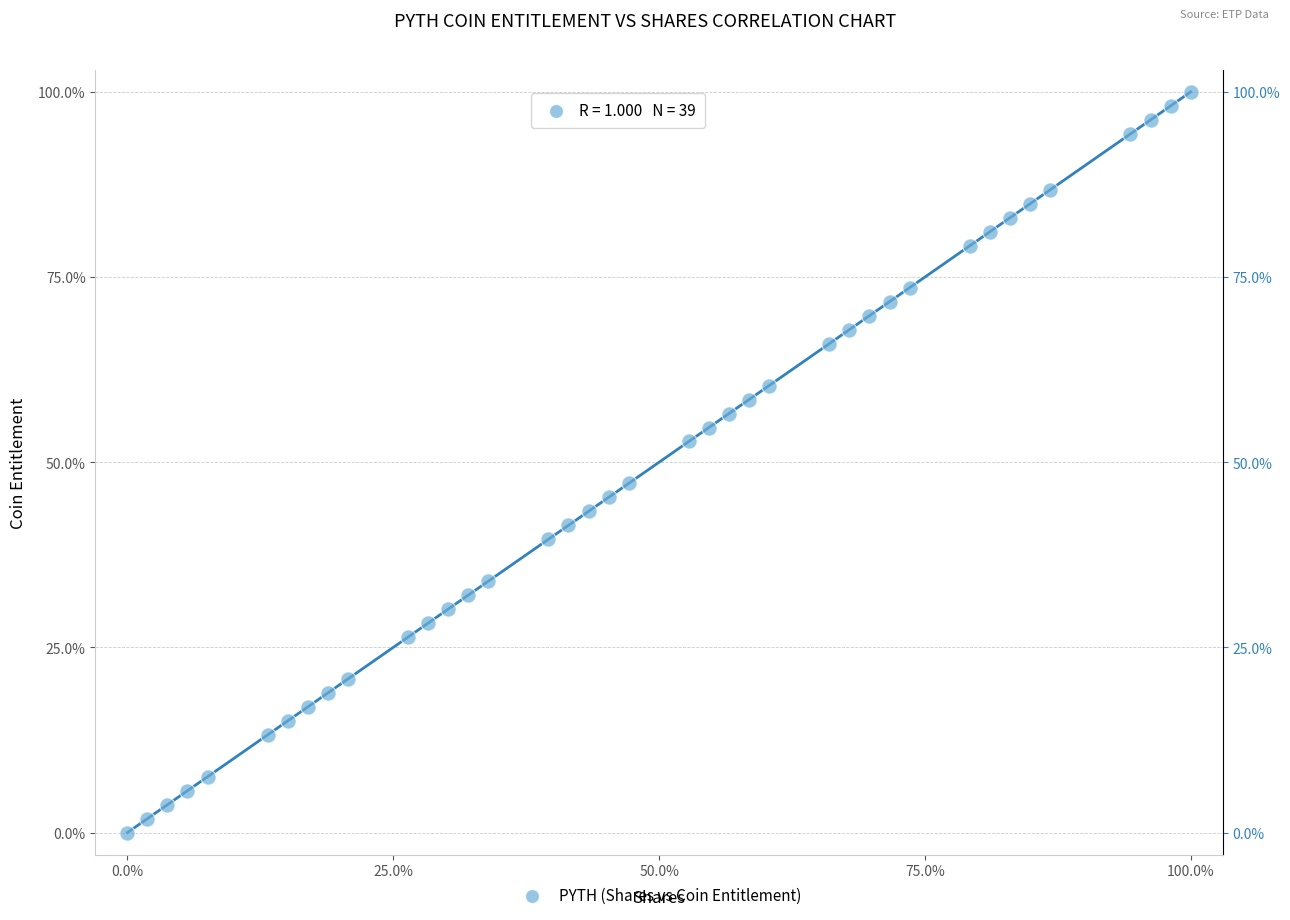

What is the range of X values (max minus min)?

100.0